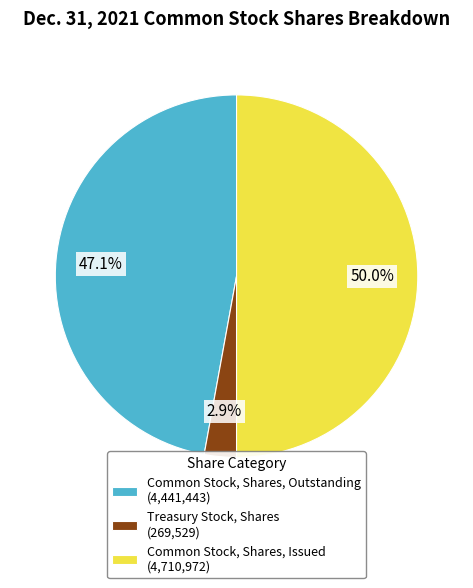

Approximately how many times larger is the value at Common Stock, Shares, Outstanding (4,441,443) compared to Common Stock, Shares, Issued (4,710,972)?

0.9